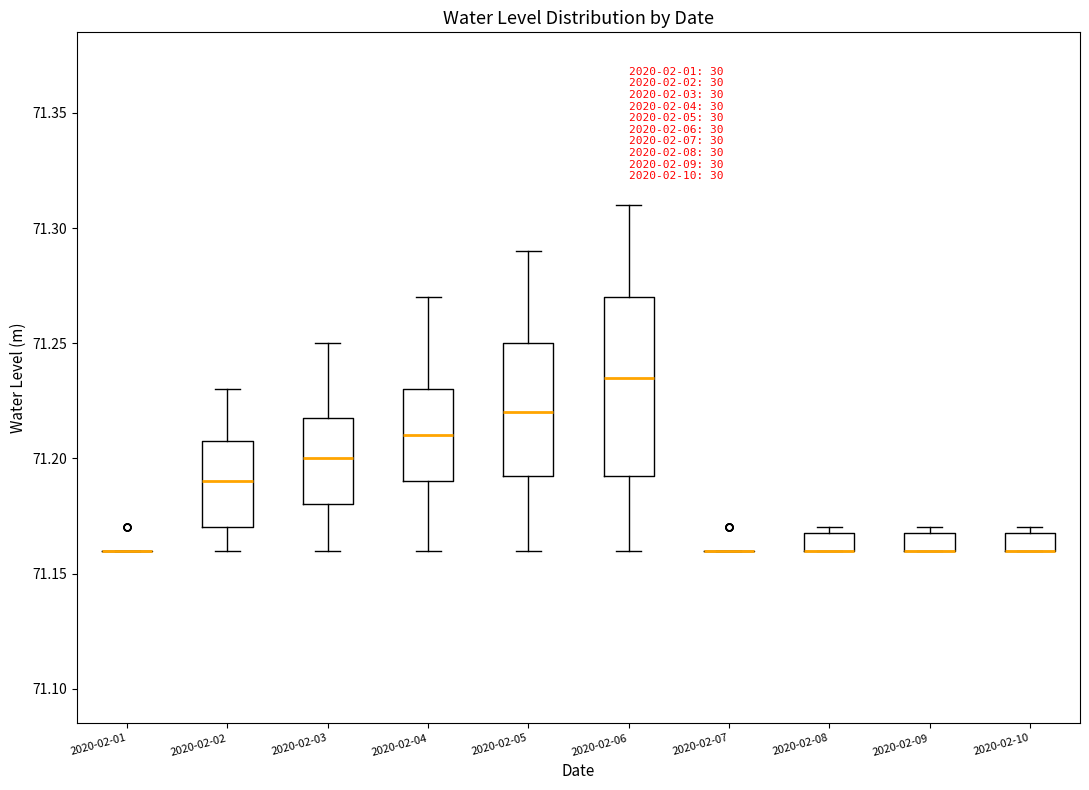

Comparing the boxes themselves (not the whiskers), which one is the tallest?

2020-02-06